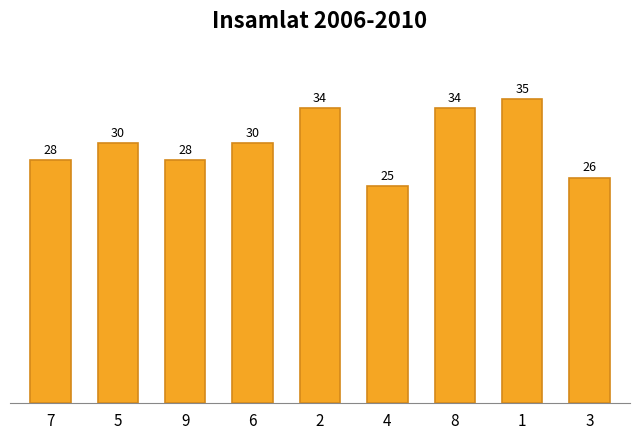

At which category does the chart reach its minimum across all series?

4